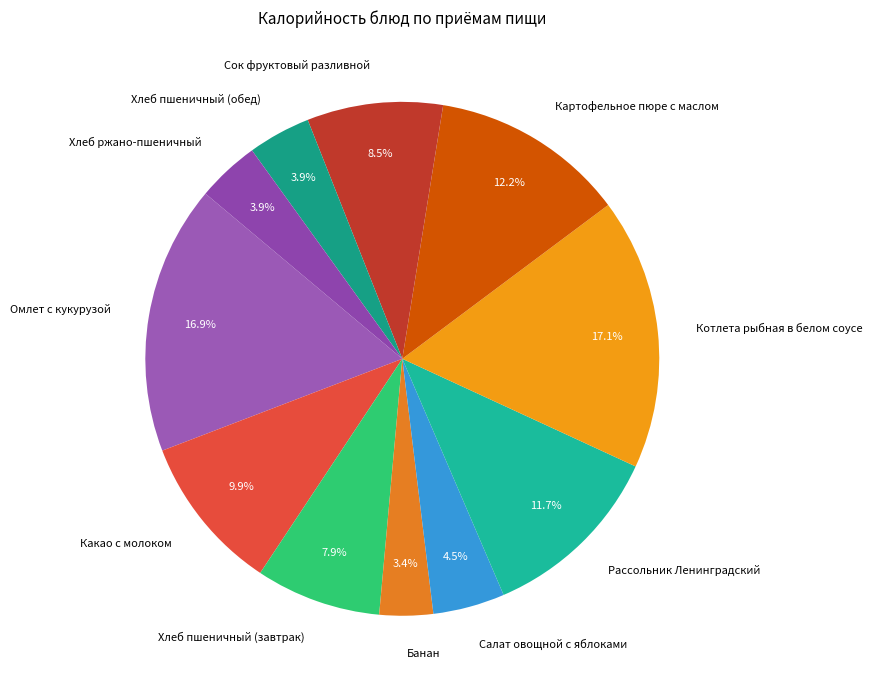

To the nearest percent, what is the combined percentage of Омлет с кукурузой and Хлеб пшеничный (обед)?

21%